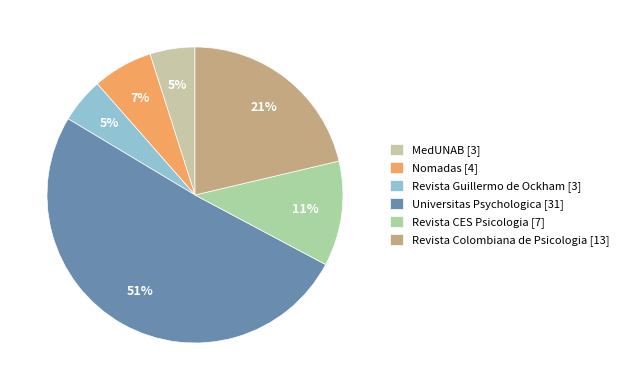

What is the change in value from Universitas Psychologica to Revista Colombiana de Psicologia?

-18